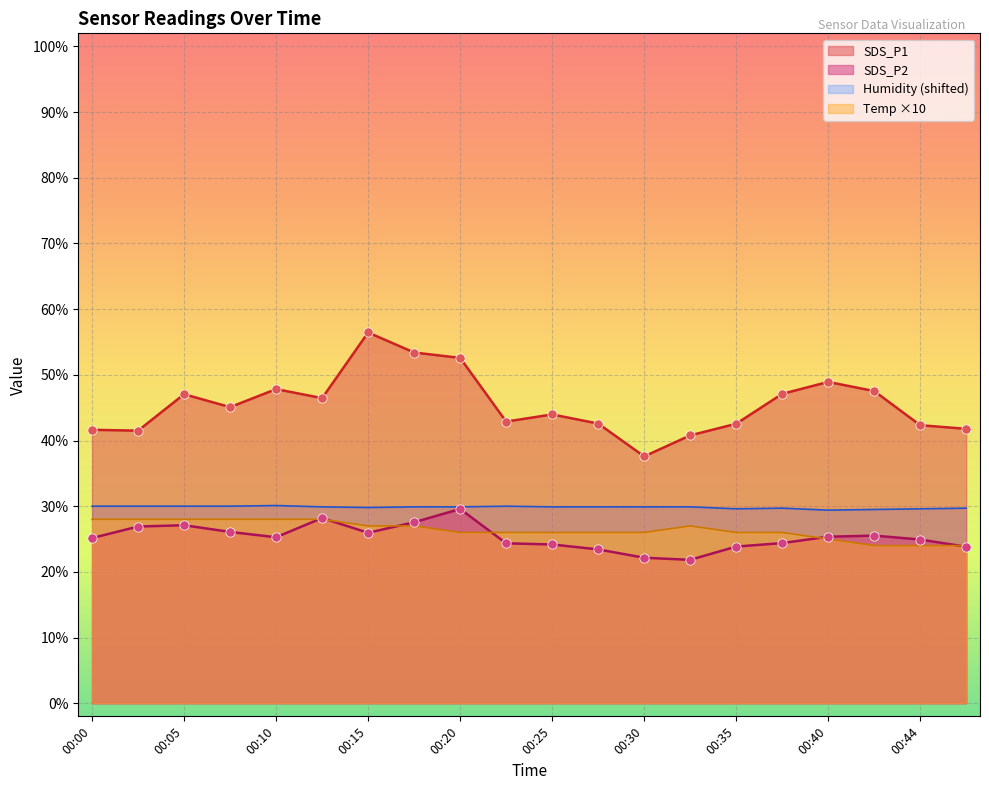

Which series reaches the minimum Y coordinate?

SDS_P2